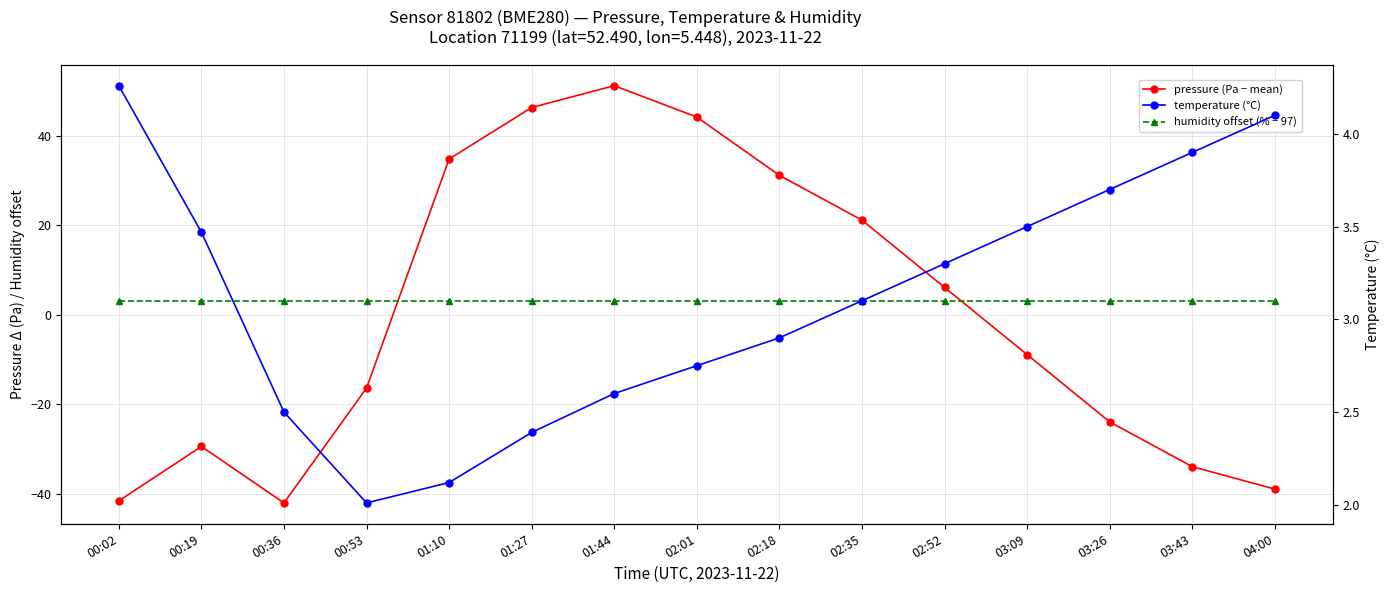

What is the label of the 9th point from the left?

02:18